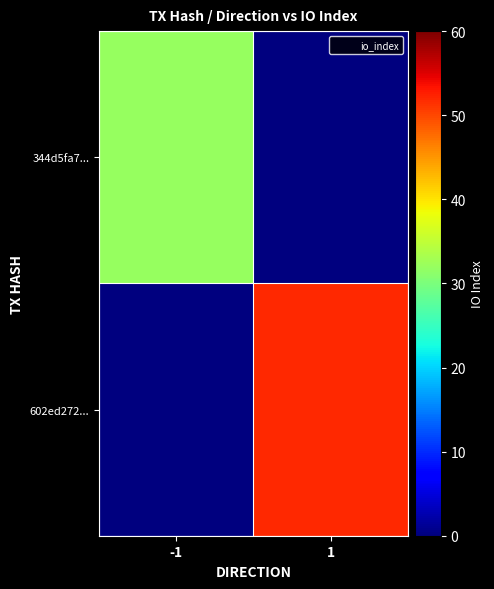

List the series in order of their peak value, lowest first.

344d5fa7..., 602ed272...